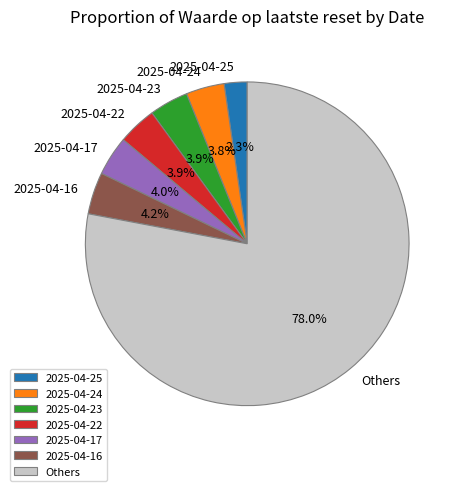

Which category accounts for the majority?

Others